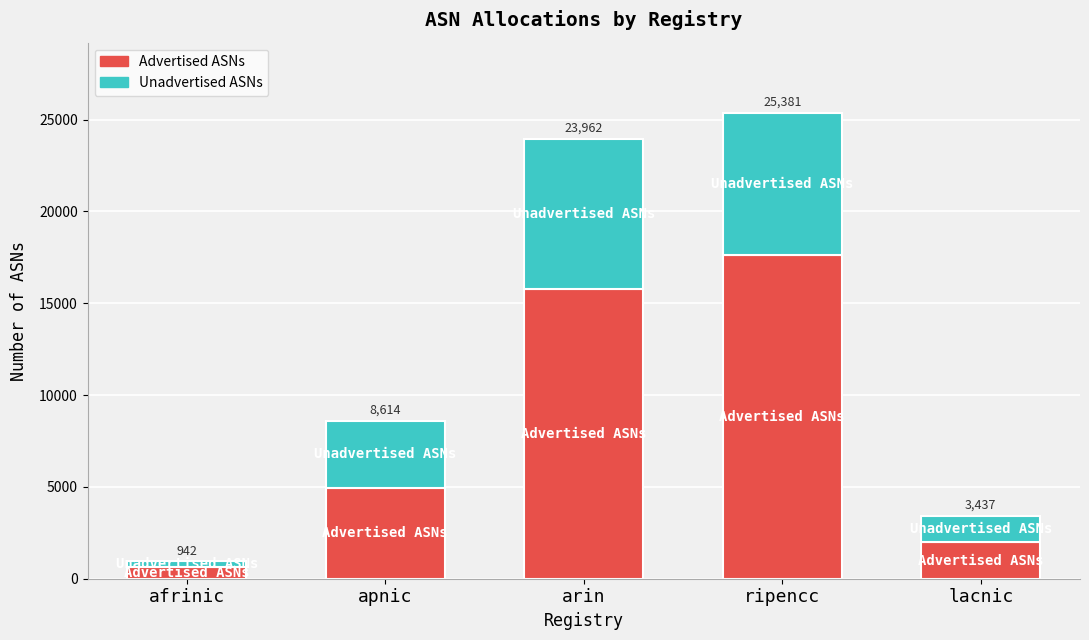

Which series has the largest range (max minus min)?

Advertised ASNs